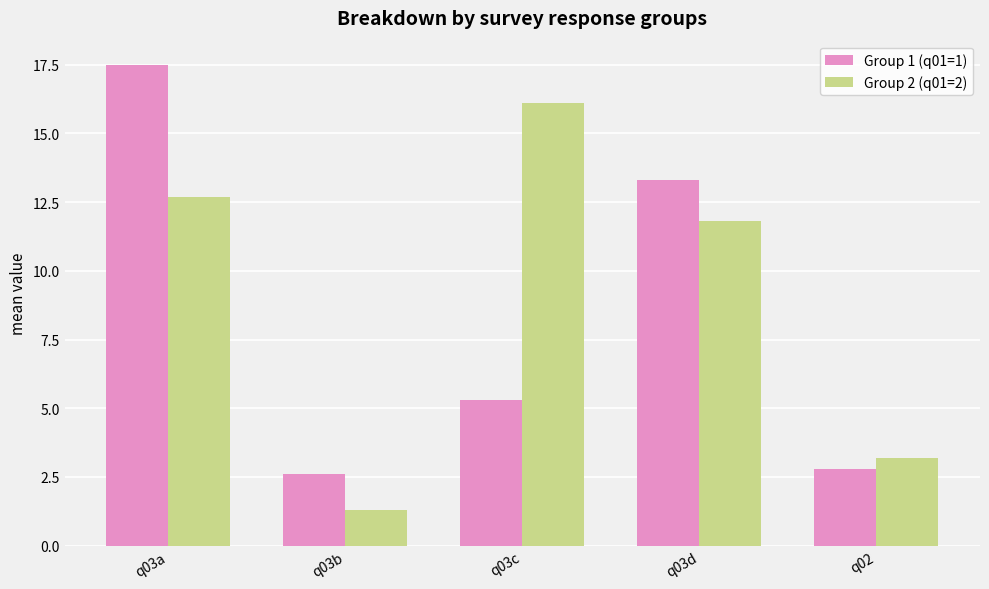

What is the value of the Group 1 (q01=1) bar at the 4th from the left?

13.3